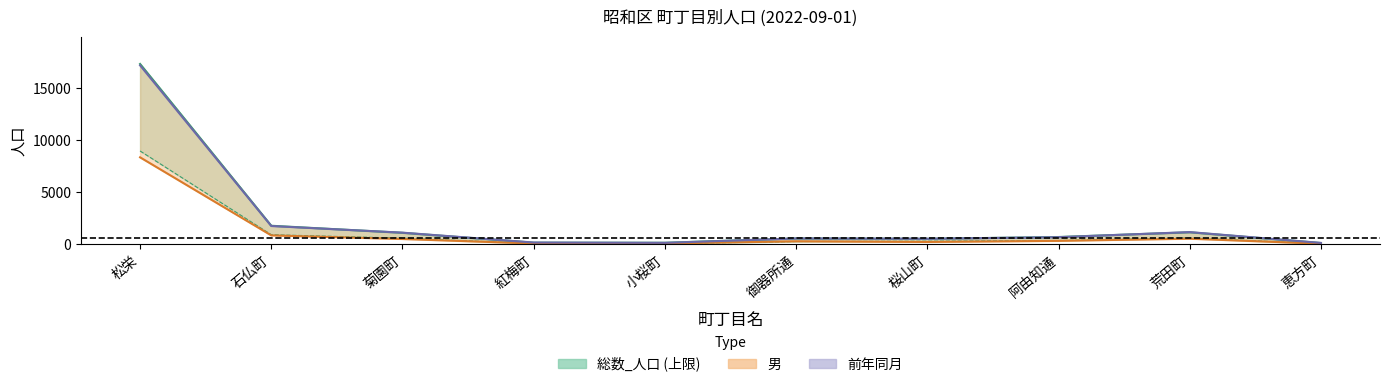

After their last crossing, which series has the higher values: 総数_人口 or 前年同月?

前年同月